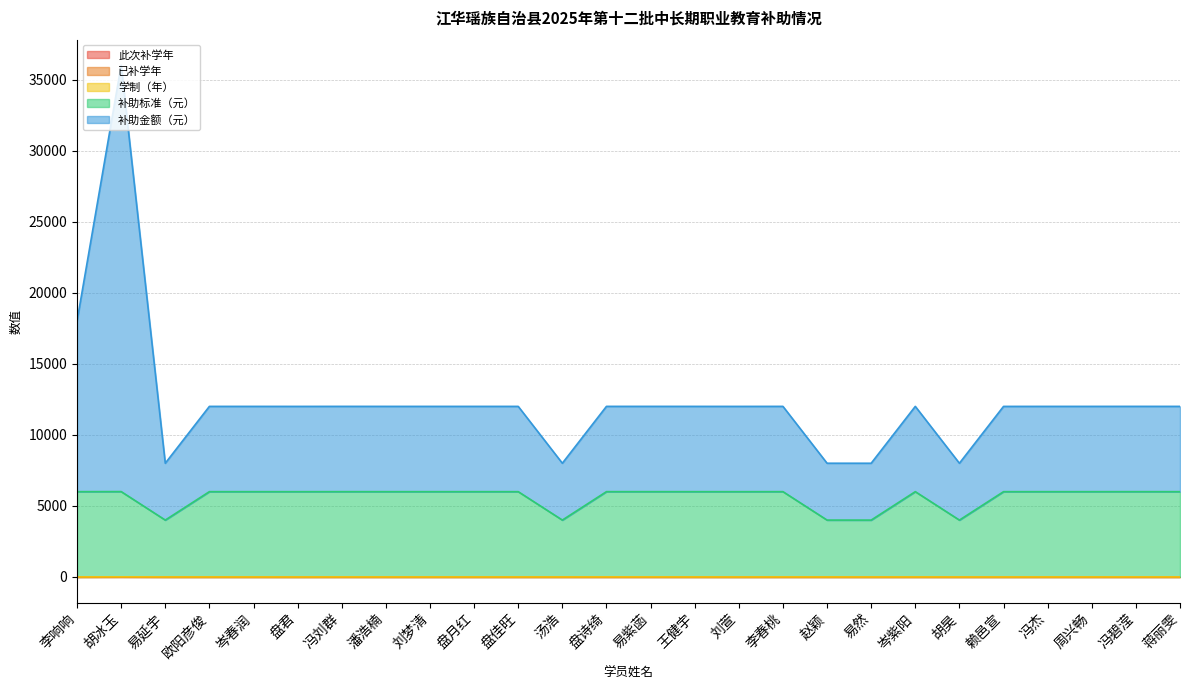

At which label is 补助金额（元） closest to 22007?

李响响